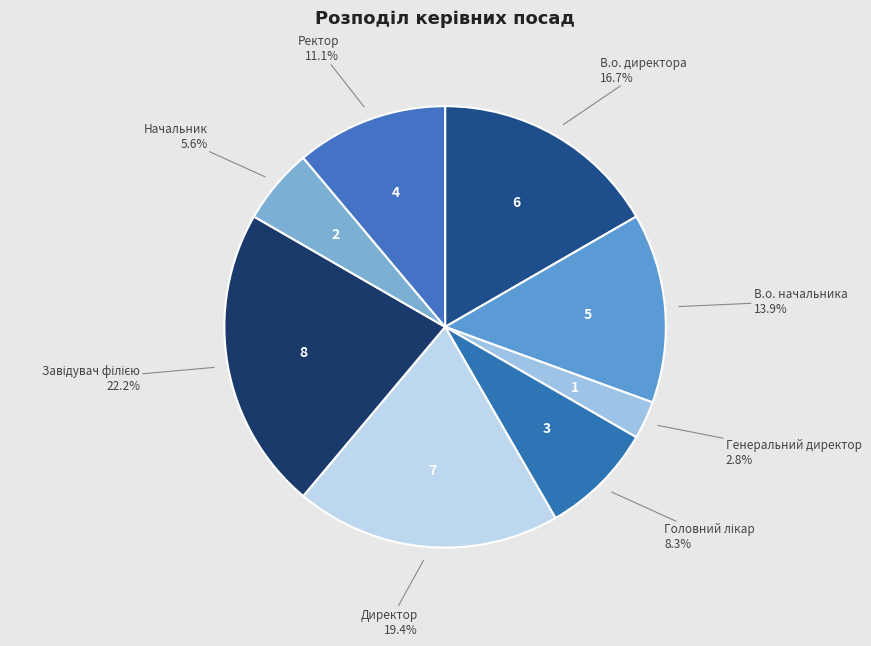

How many slices are in this pie chart?

8